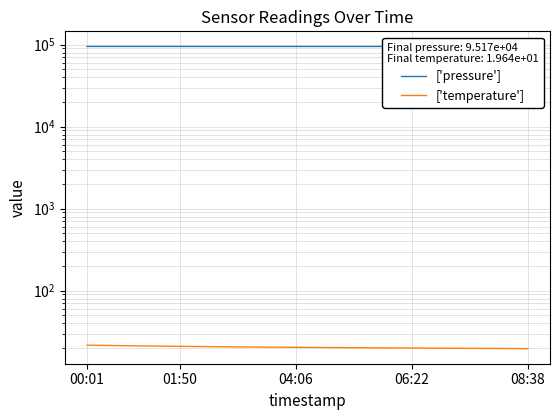

Rank the series at 11 from highest to lowest value.

['pressure'], ['temperature']